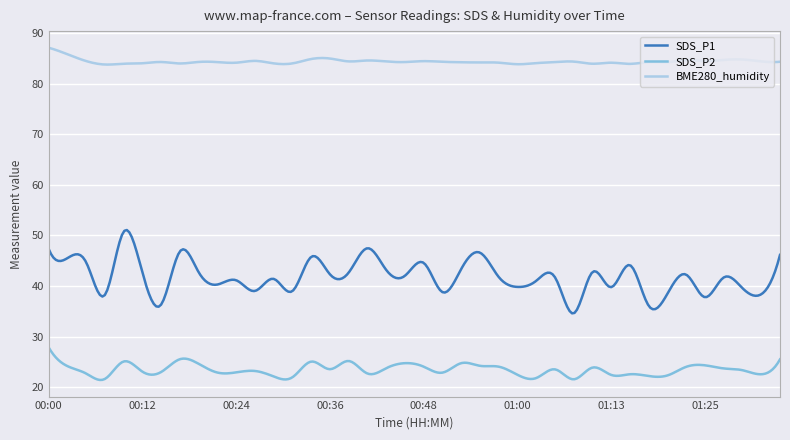

What are all the series names shown in the legend?

SDS_P1, SDS_P2, BME280_humidity